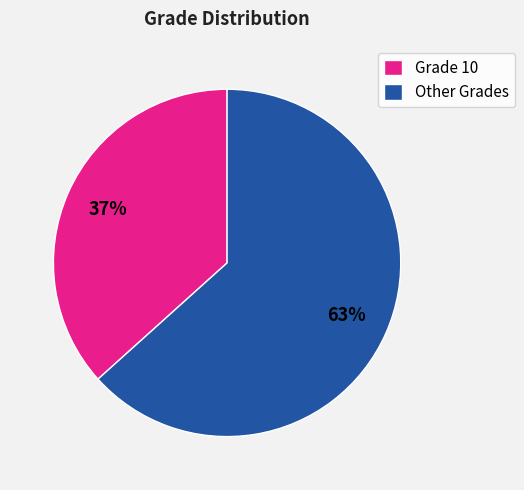

Between Grade 10 and Other Grades, which is larger?

Other Grades